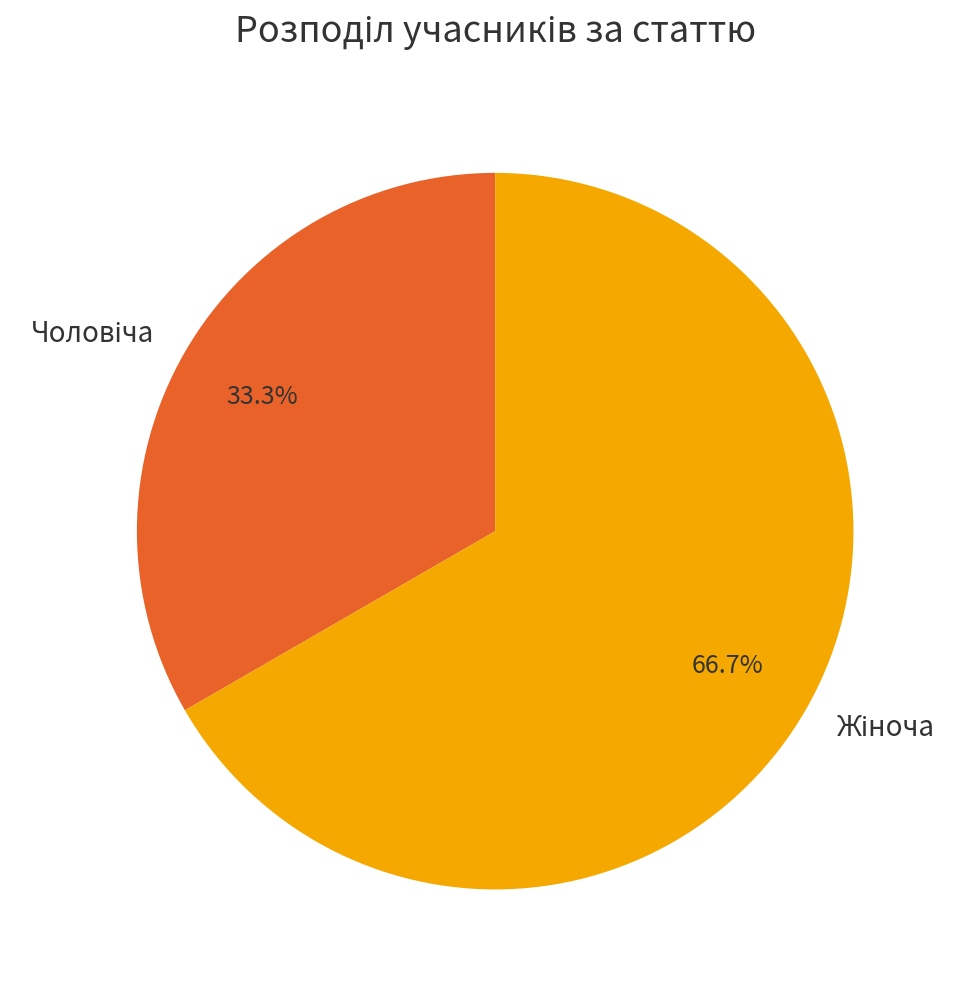

Is there a majority slice in this chart?

Yes